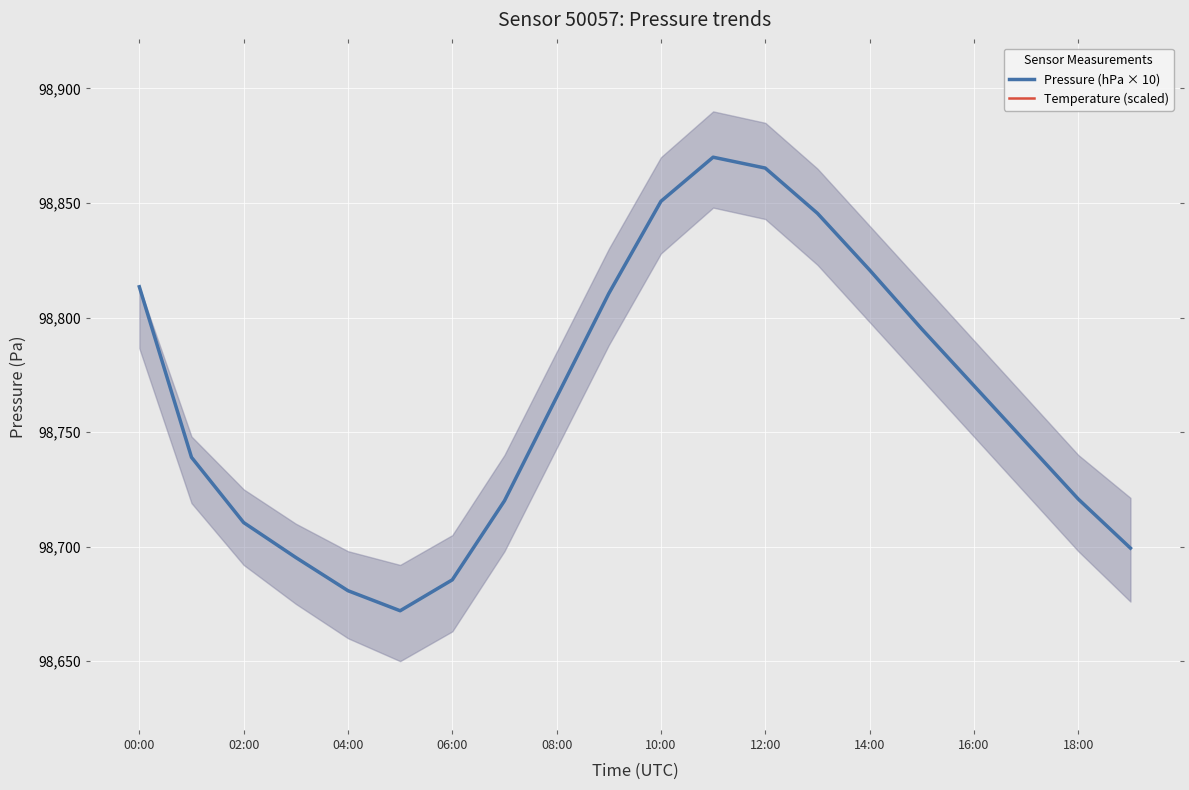

What is the label of the 12th point from the left?

11